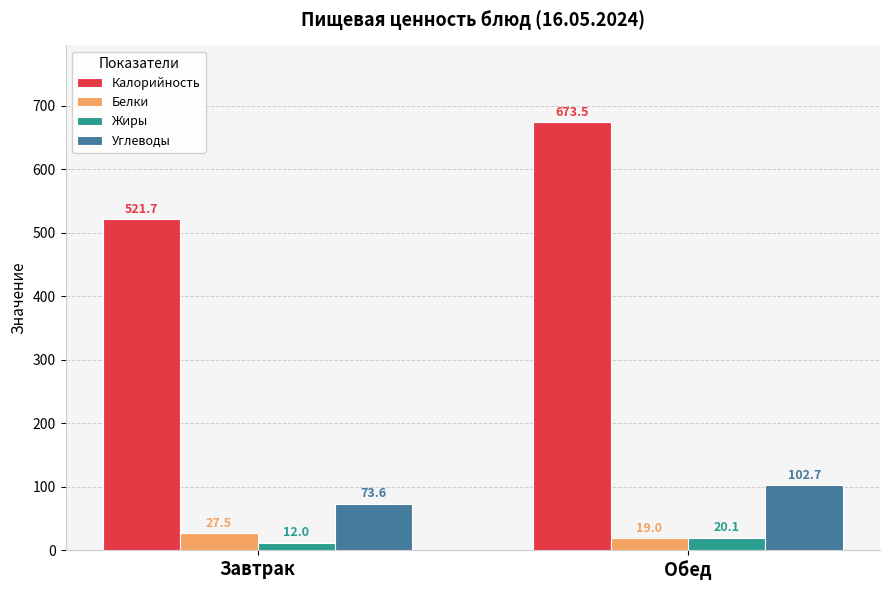

Is the value of Жиры at Обед greater than the value of Калорийность at Обед?

No